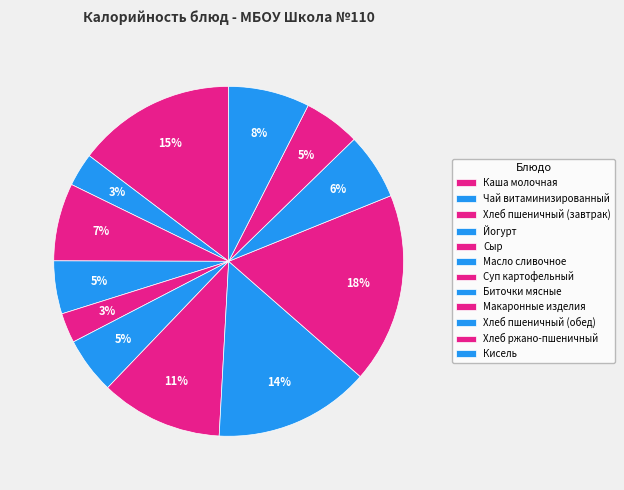

Does Макаронные изделия represent more than half of the total?

No